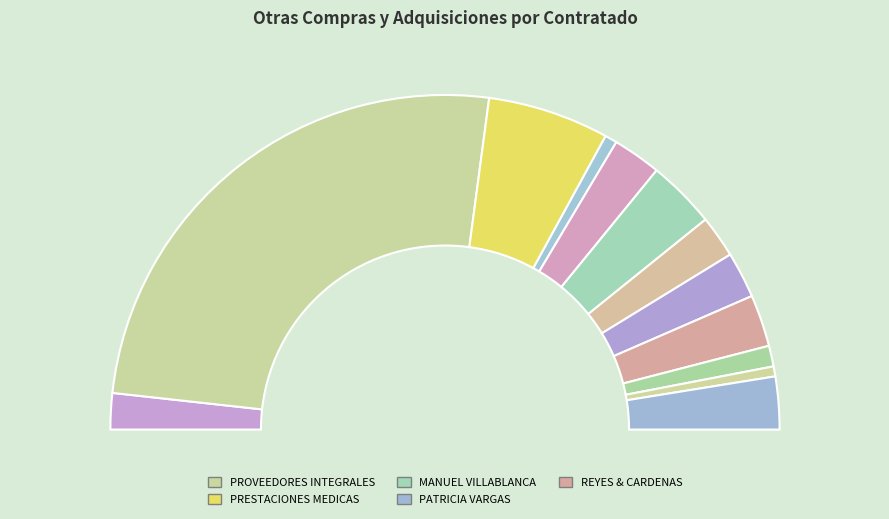

What is the change in value from JAIME FERIAS to PATRICIA VARGAS?

+12333336